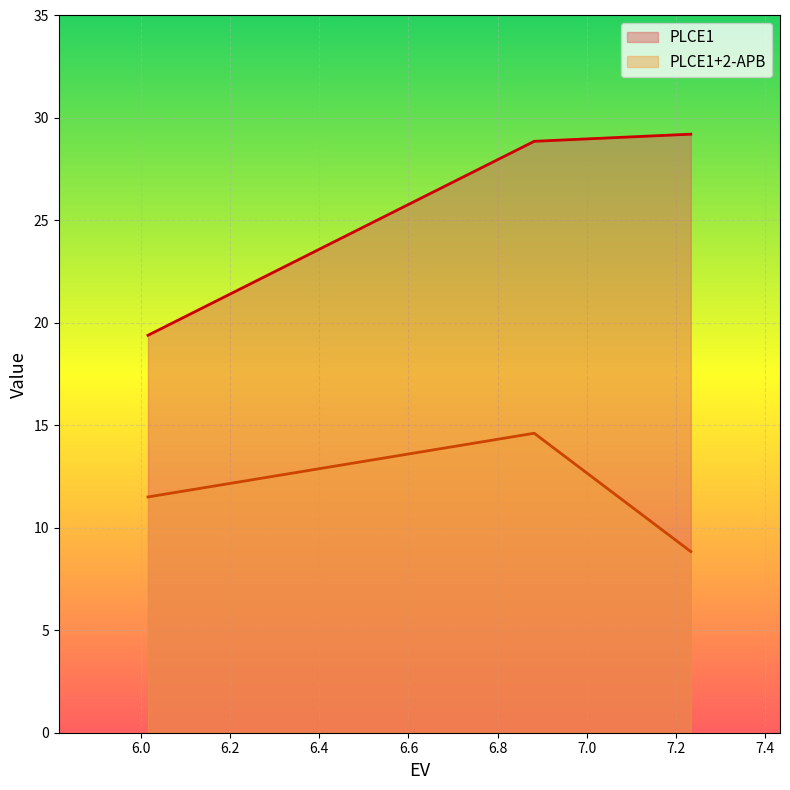

Is it true that PLCE1+2-APB equals 8.8 at 7.233?

True